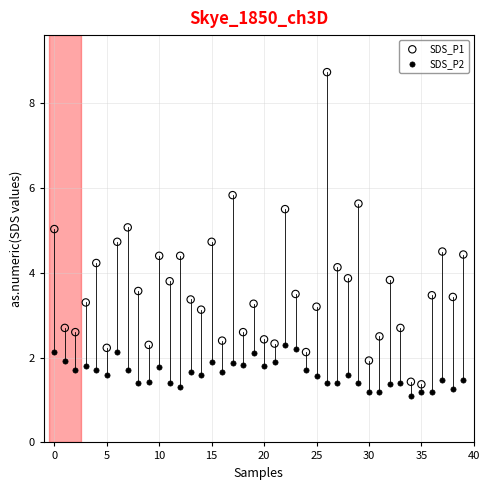

Which series has the widest spread of Y values?

SDS_P1